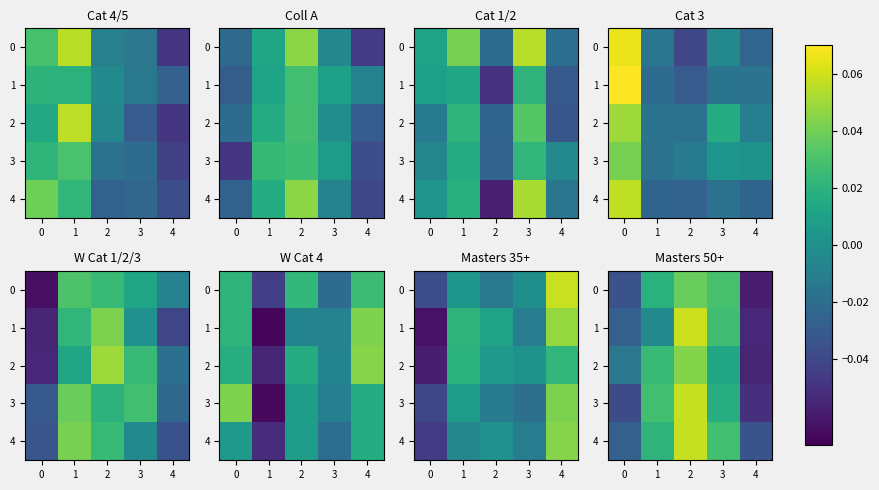

What is the smallest value displayed?

-0.1